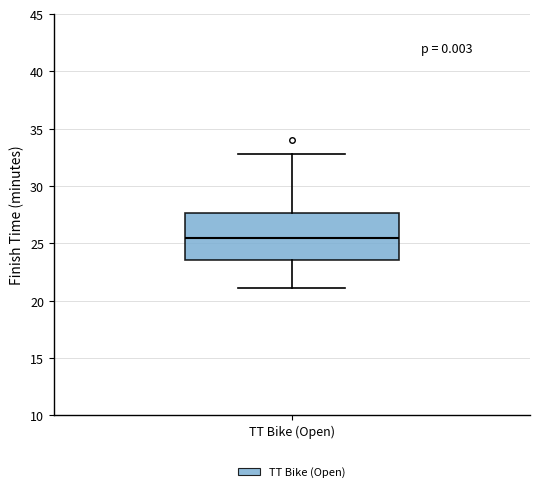

Where is the lower edge of the box for TT Bike (Open) on the y-axis? The values are not printed on the chart, so give them approximately, as read against the axis.

23.5